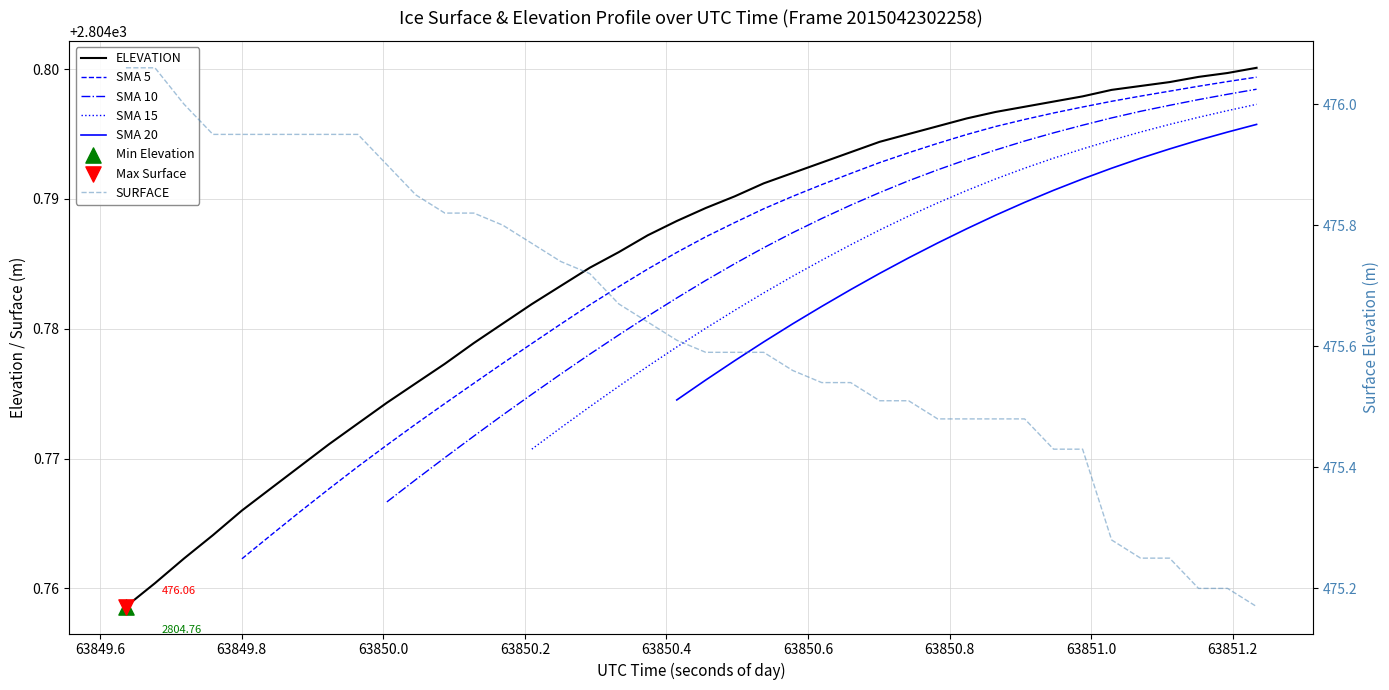

Which series has the largest total across all categories?

ELEVATION